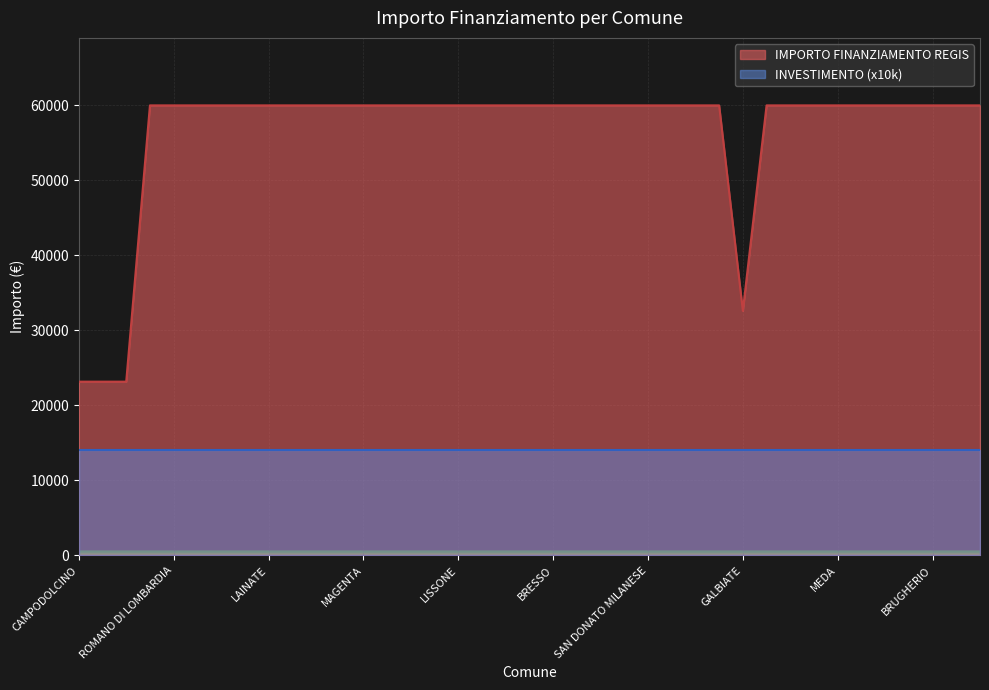

Where is the data nearest to the value 41556?

GALBIATE